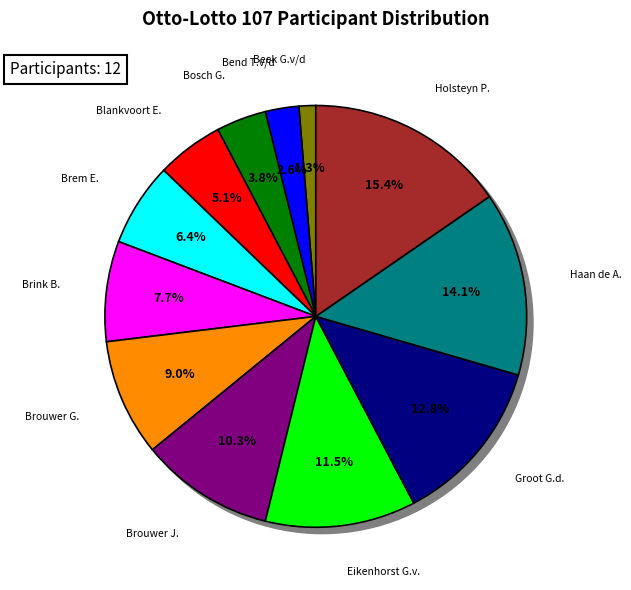

Does Brouwer G. account for over 50% of the chart?

No